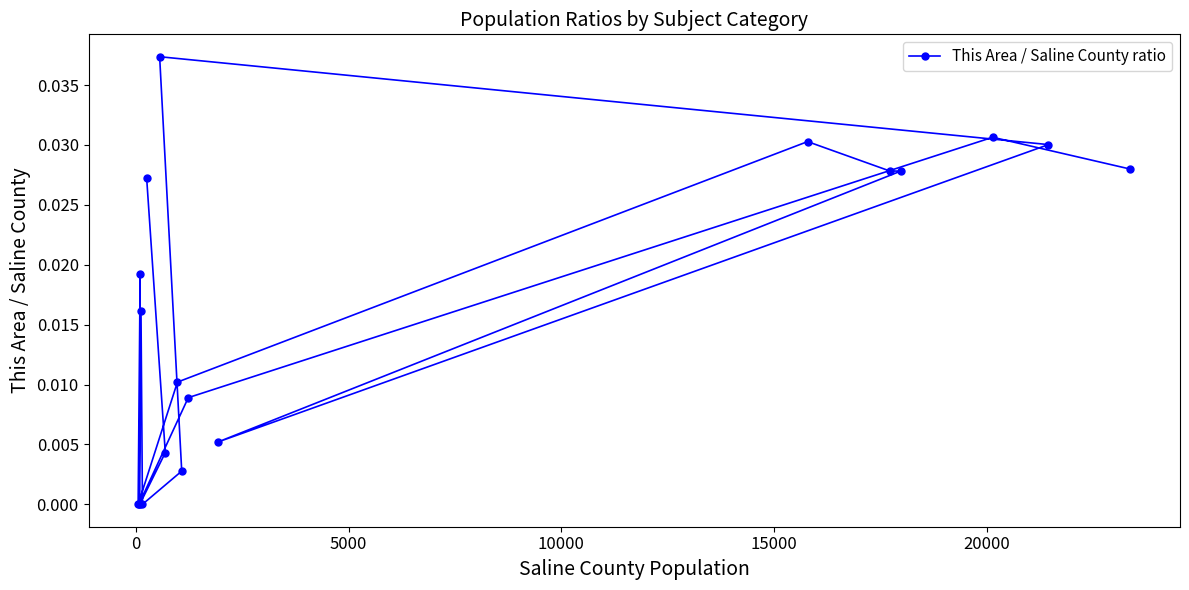

How many categories are shown in the chart?

19